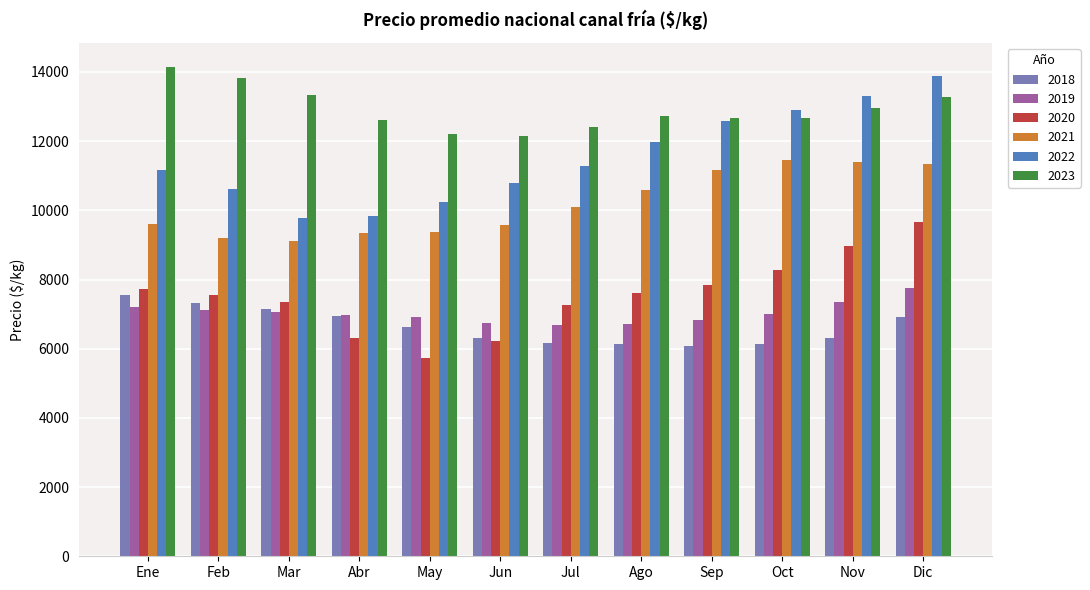

What is the value of the 2018 bar at the 5th from the left?

6641.0